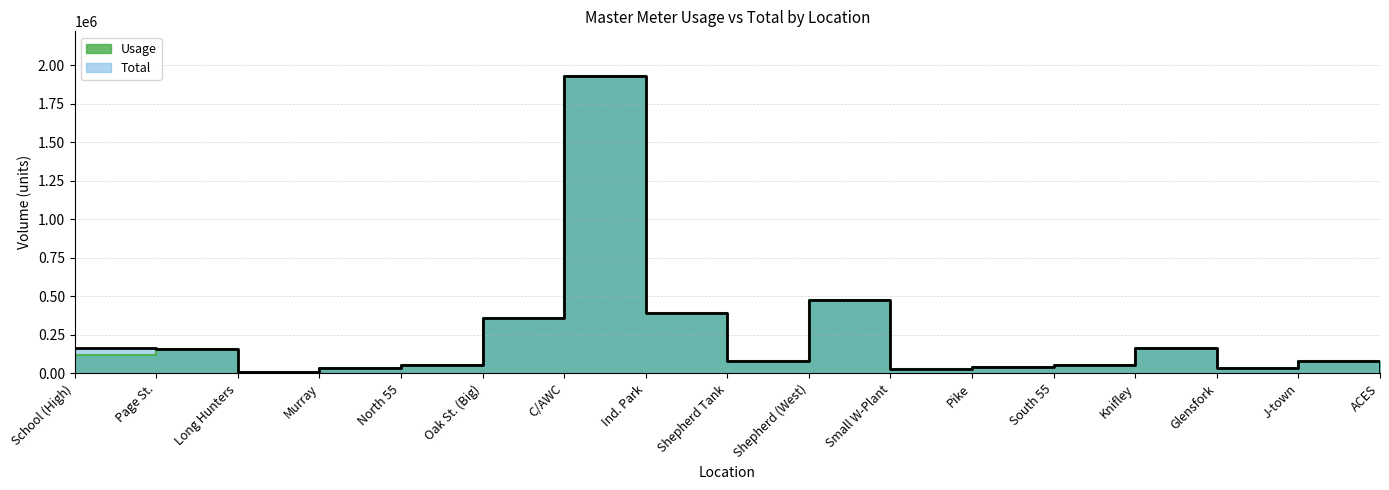

Between Oak St. (Big) and South 55, which series saw the biggest shift?

Usage